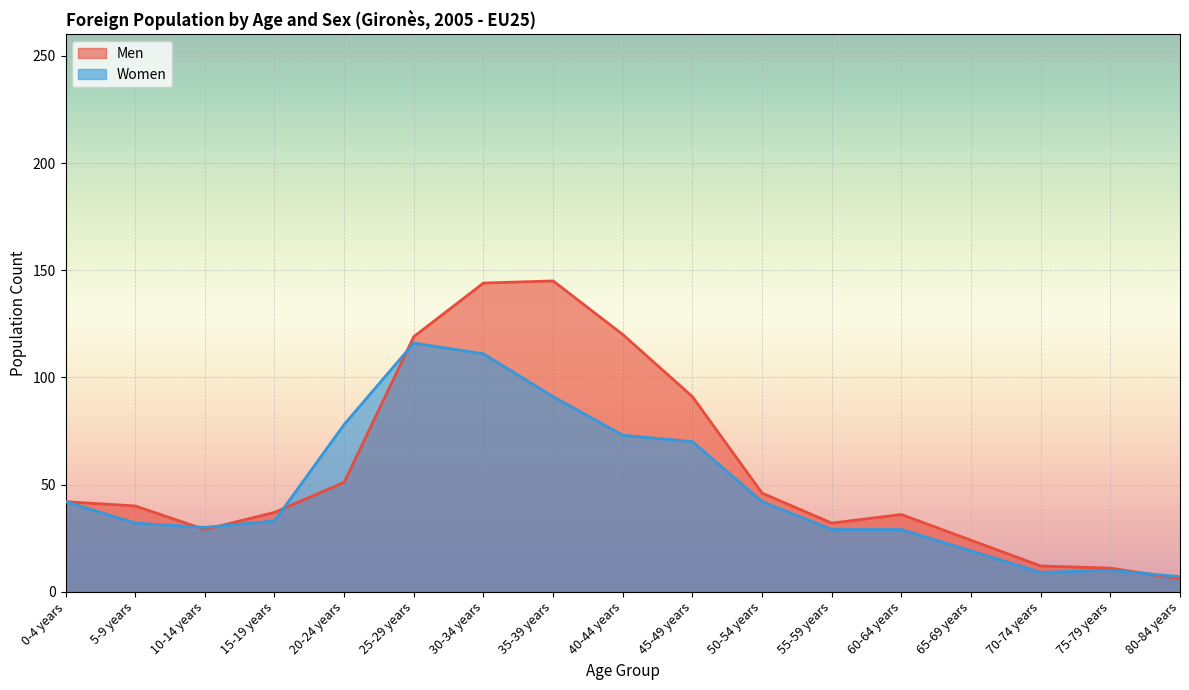

True or false: Women has a value of 30 at 10-14 years.

True